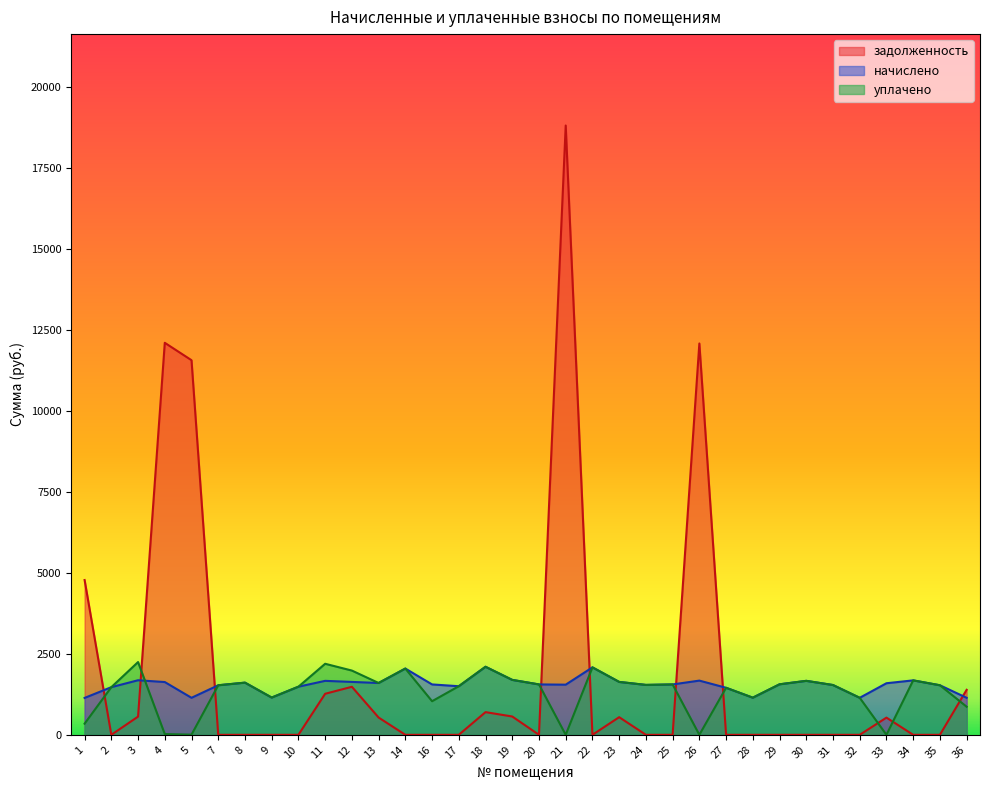

Reading left to right, what are all the values shown in this chart?

начислено: 1139.3	1471.1	1685.0	1629.7	1143.0	1530.1	1611.2	1150.3	1485.9	1666.5	1633.3	1600.2	2046.3	1555.9	1500.6	2101.6	1696.0	1555.9	1548.5	2083.2	1633.3	1541.2	1555.9	1673.9	1452.7	1146.7	1559.6	1666.5	1537.5	1143.0	1592.8	1681.3	1530.1	1143.0
задолженность: 4780.0	0.0	561.6	12106.4	11568.9	0.0	0.0	0.0	0.0	1267.3	1482.9	533.4	0.0	0.0	0.0	700.5	565.3	0.0	18817.1	0.0	544.5	0.0	0.0	12085.7	0.0	0.0	0.0	0.0	0.0	0.0	530.9	0.0	0.0	1389.6
уплачено: 343.8	1471.1	2246.6	23.1	4.5	1530.1	1611.2	1150.3	1485.9	2193.8	1984.0	1600.2	2046.3	1037.3	1500.6	2101.6	1696.0	1555.9	0.0	2083.2	1633.3	1541.2	1555.9	0.0	1452.7	1146.7	1559.6	1666.5	1537.5	1143.0	0.0	1681.3	1530.1	867.2